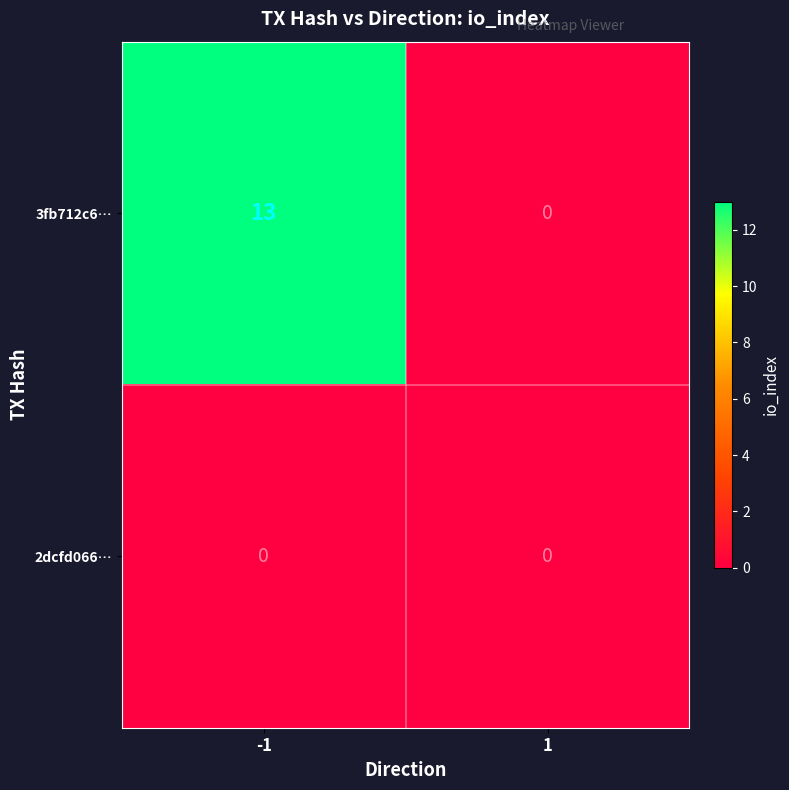

Is it true that 3fb712c6… equals -6 at 1?

False